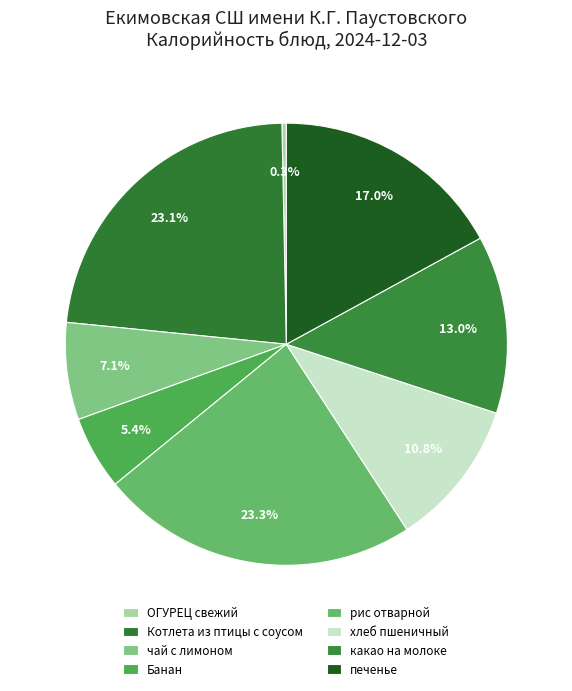

To the nearest percent, what is the average slice percentage?

12%